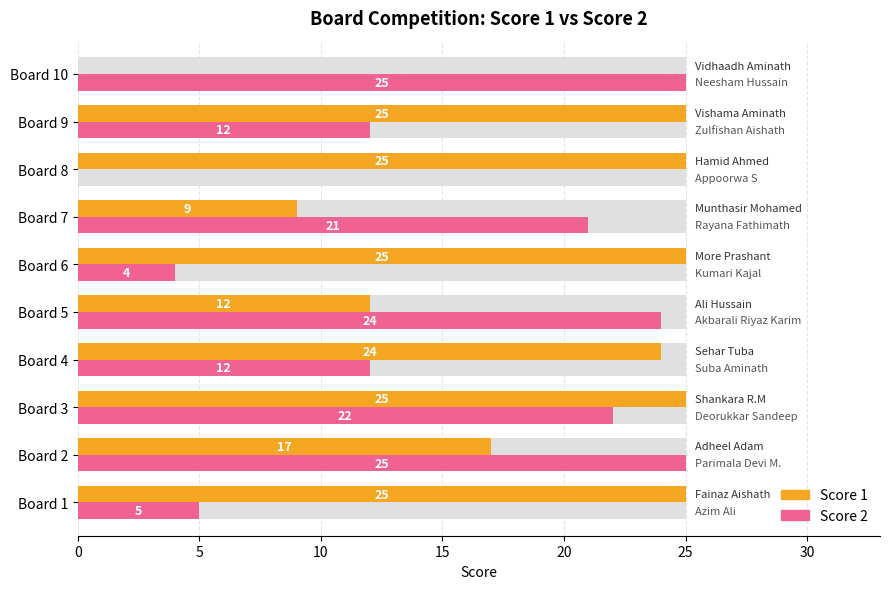

What is the sum of all Score 1 values?

187